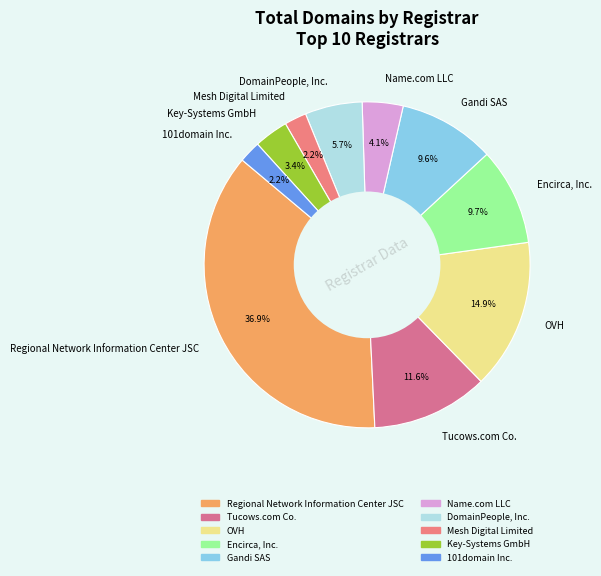

Which slice is the largest?

Regional Network Information Center JSC